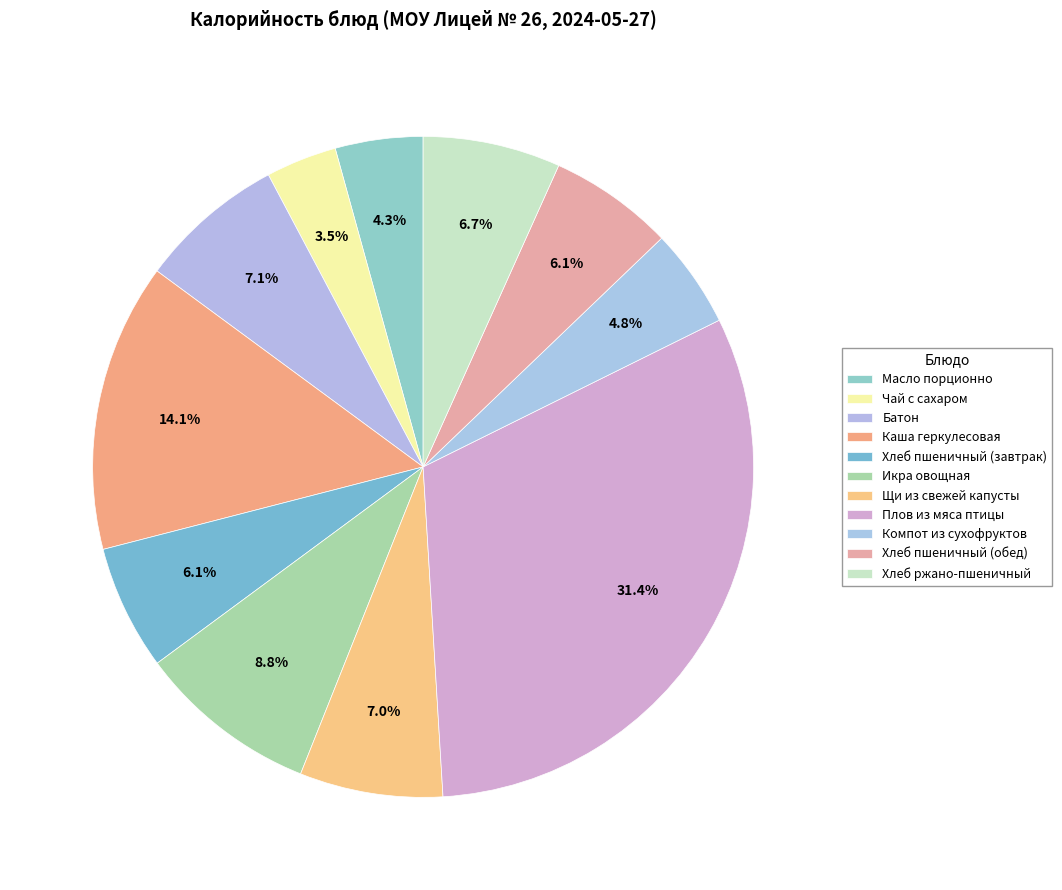

How many slices are in this pie chart?

11